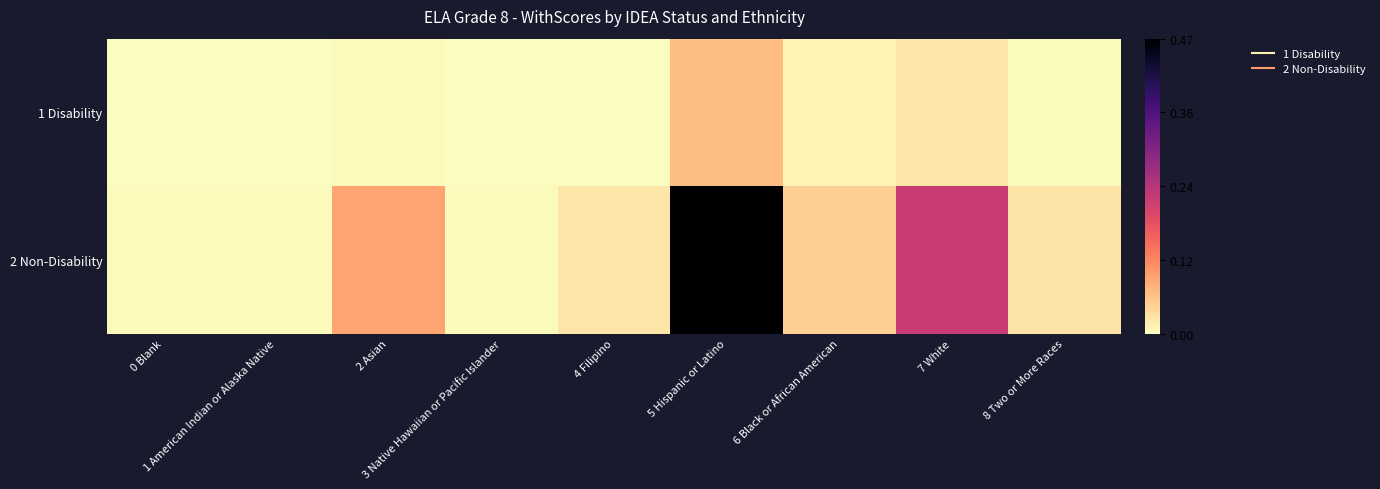

Rank the series by their average value, from highest to lowest.

2 Non-Disability, 1 Disability